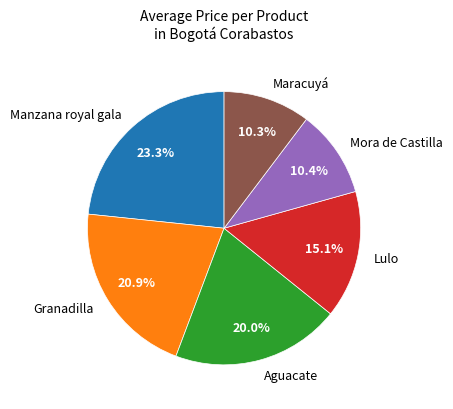

Approximately how many times larger is the value at Maracuyá compared to Lulo?

0.7